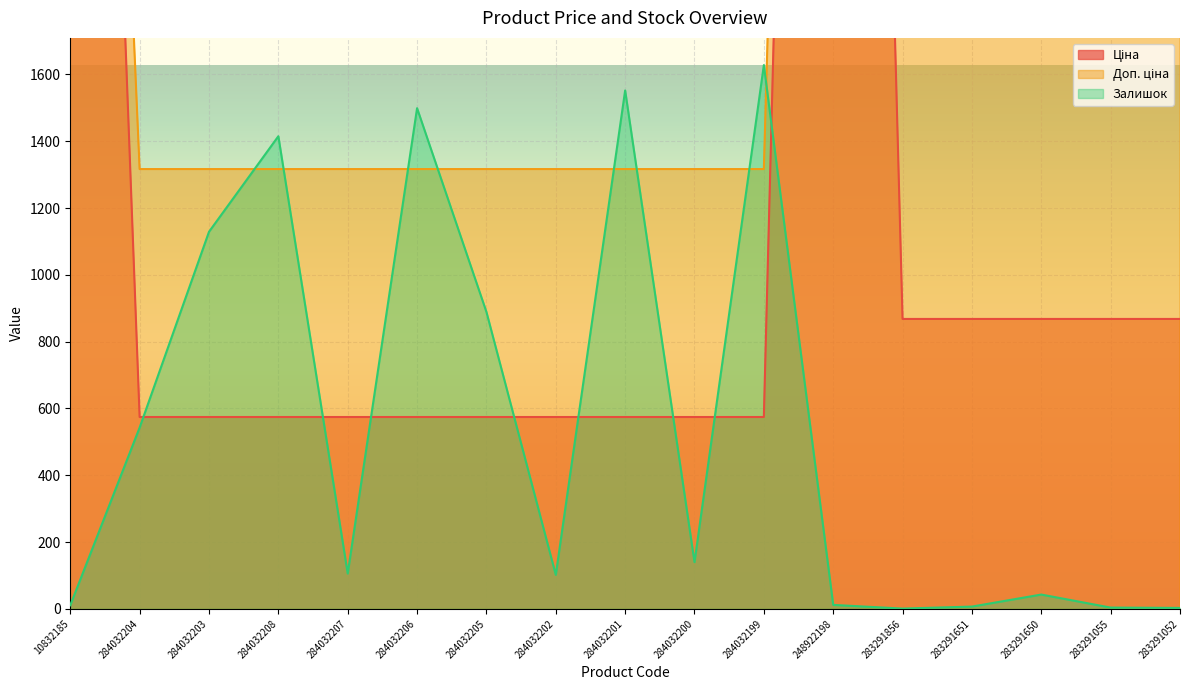

Rank the series at 284032208 from highest to lowest value.

Залишок, Доп. ціна, Ціна